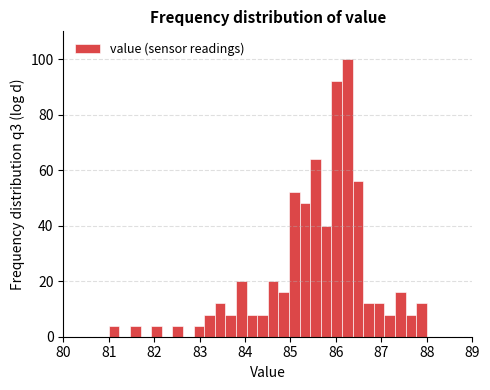

Around what value on the x-axis is the tallest bar? Give the approximate position of its centre, as read against the axis.

86.3